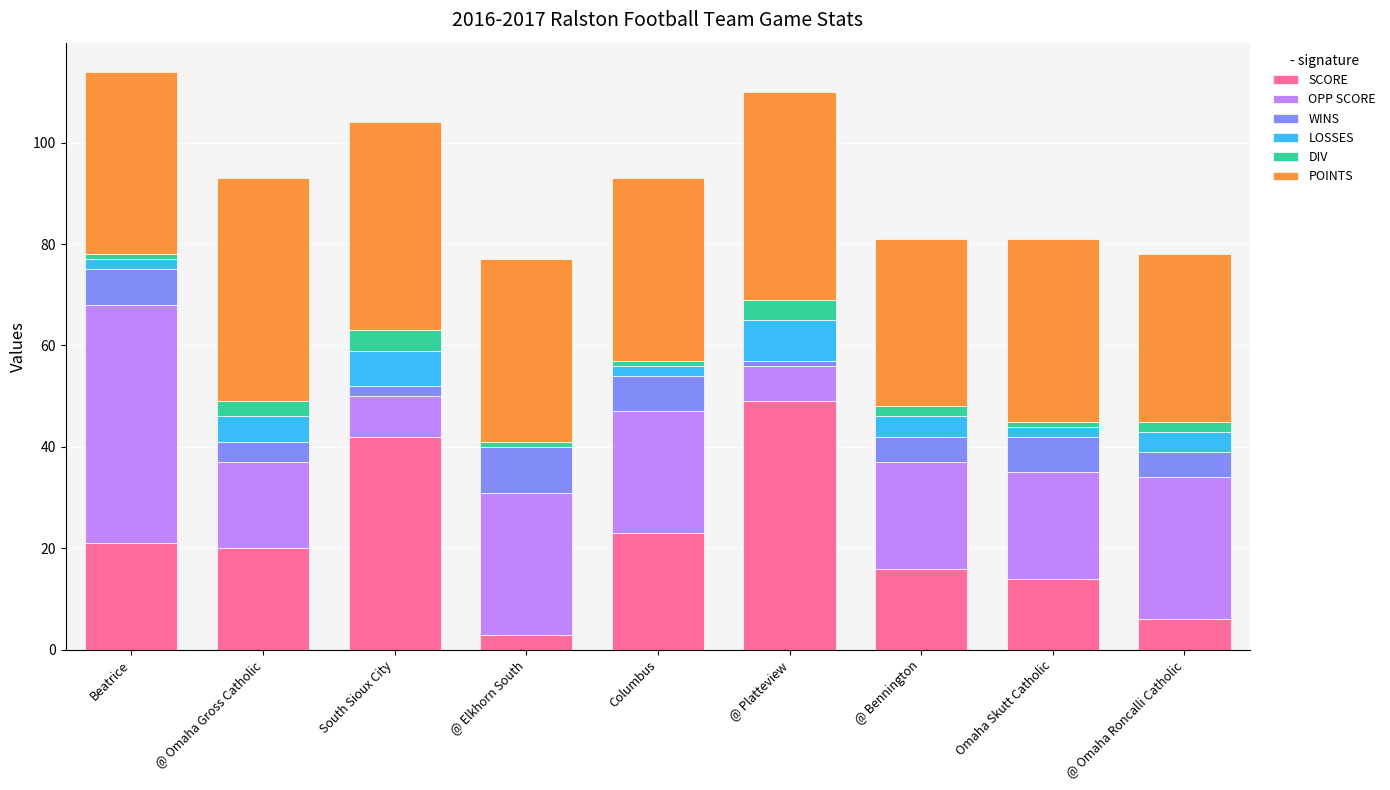

What are all the series names shown in the legend?

SCORE, OPP SCORE, WINS, LOSSES, DIV, POINTS